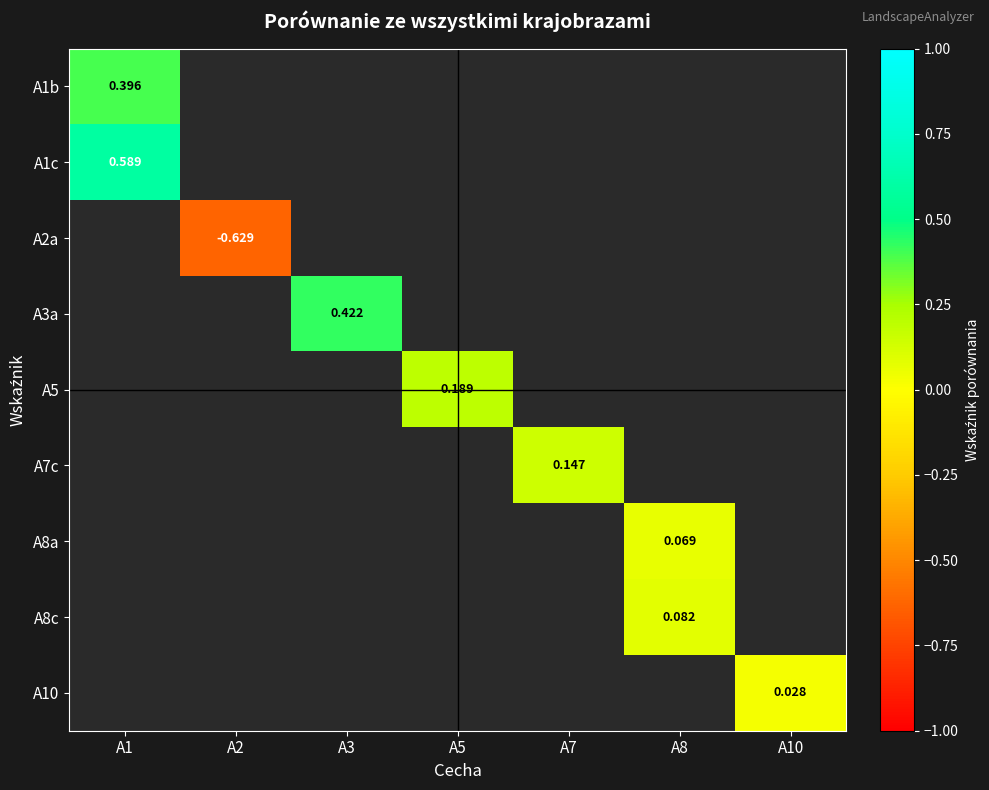

Count the number of categories in the chart.

7